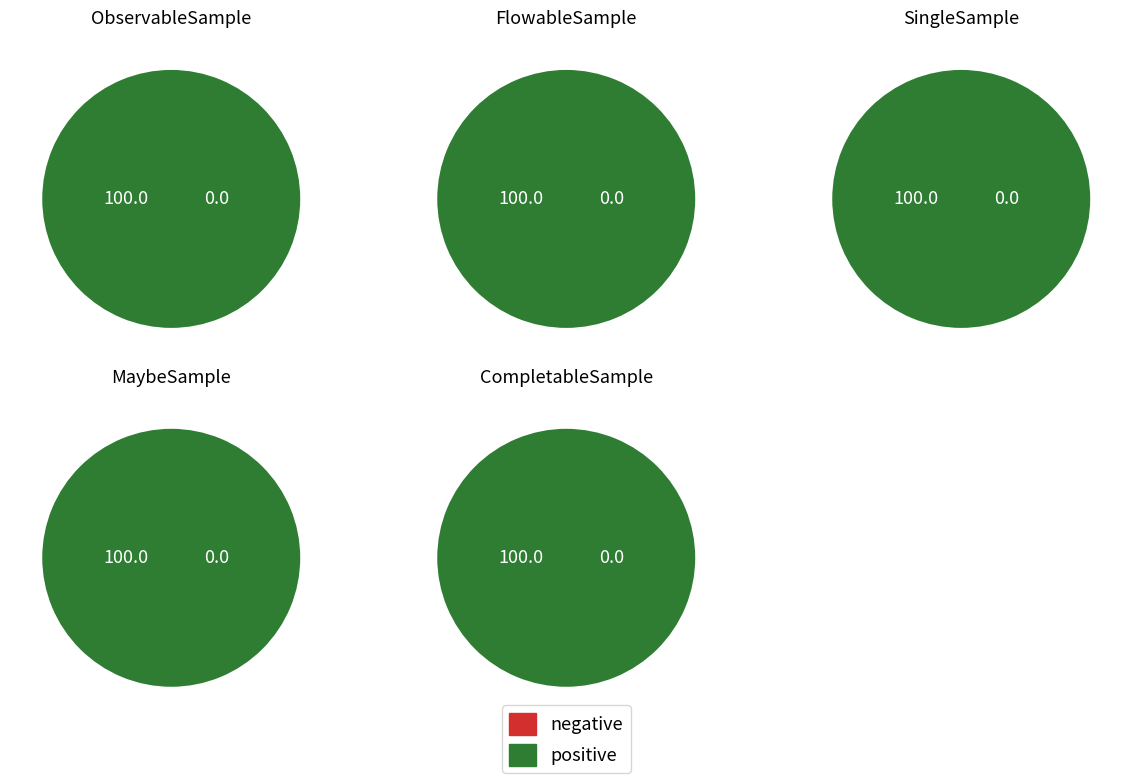

Count the number of slices in the pie.

5